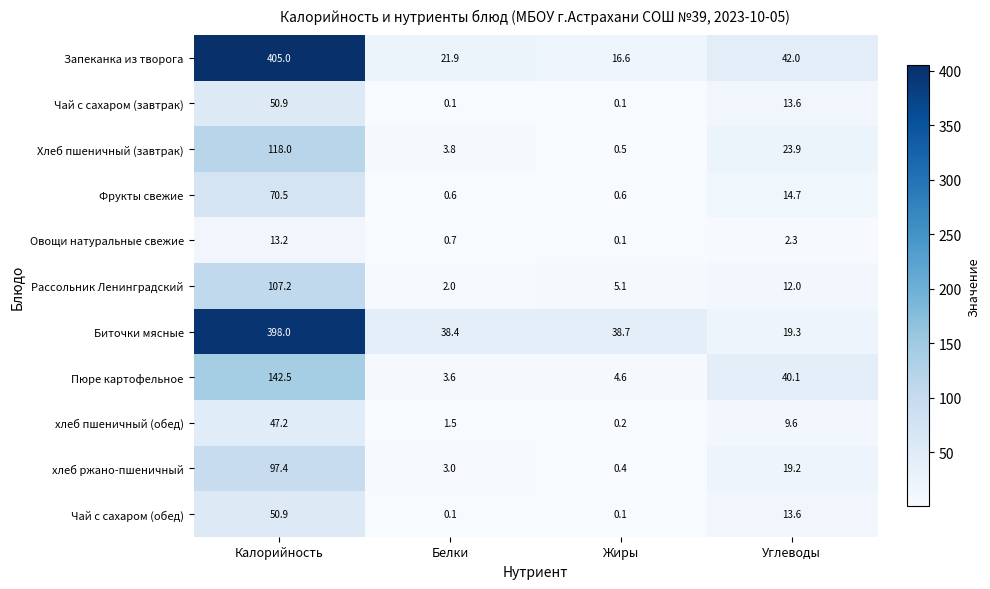

Which category has the highest value in the Запеканка из творога series?

Калорийность